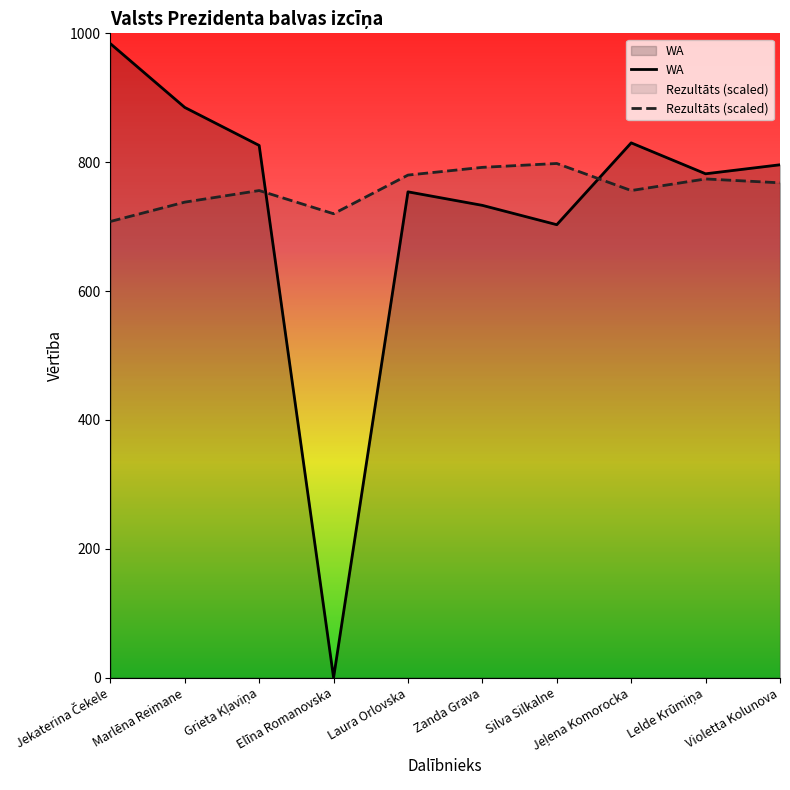

Rank the categories by value from highest to lowest.

Jekaterina Čekele, Marlēna Reimane, Jeļena Komorocka, Grieta Kļaviņa, Violetta Kolunova, Lelde Krūmiņa, Laura Orlovska, Zanda Grava, Silva Silkalne, Elīna Romanovska